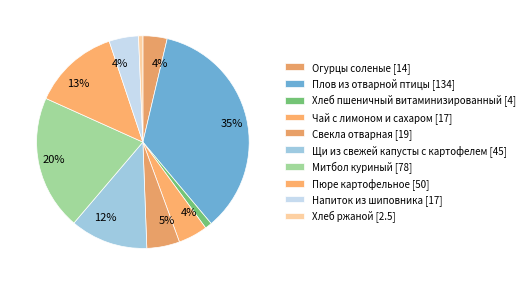

Rank the categories by value from highest to lowest.

Плов из отварной птицы, Митбол куриный, Пюре картофельное, Щи из свежей капусты с картофелем, Свекла отварная, Чай с лимоном и сахаром, Напиток из шиповника, Огурцы соленые, Хлеб пшеничный витаминизированный, Хлеб ржаной